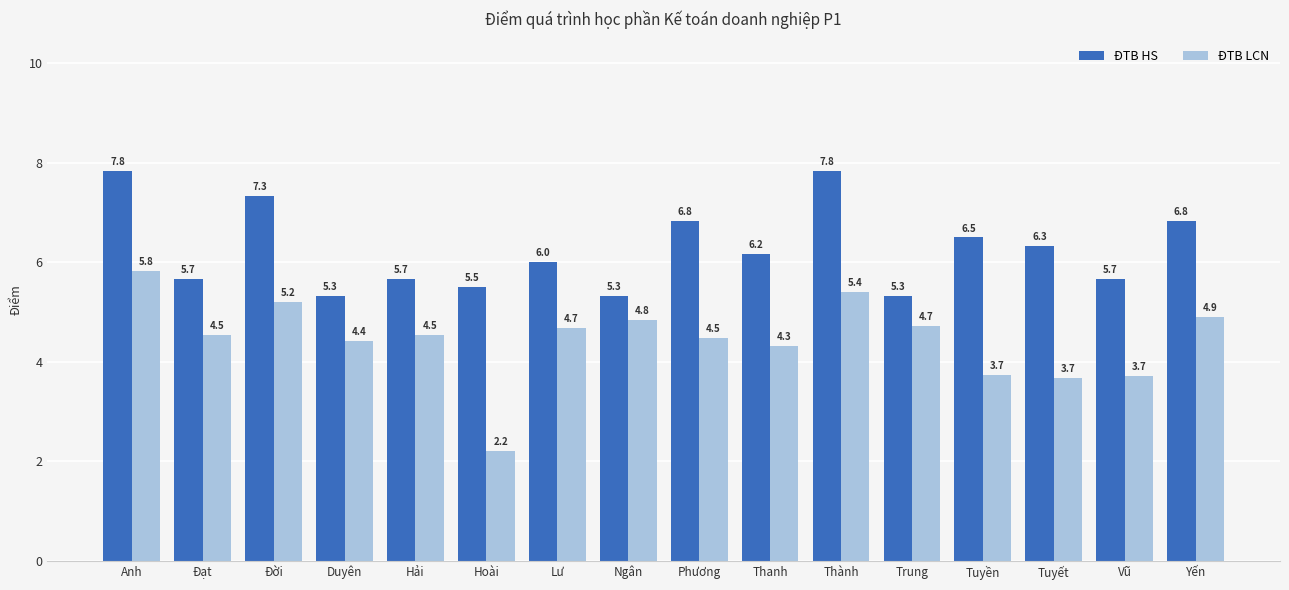

What is the average value of the ĐTB LCN series?

4.5